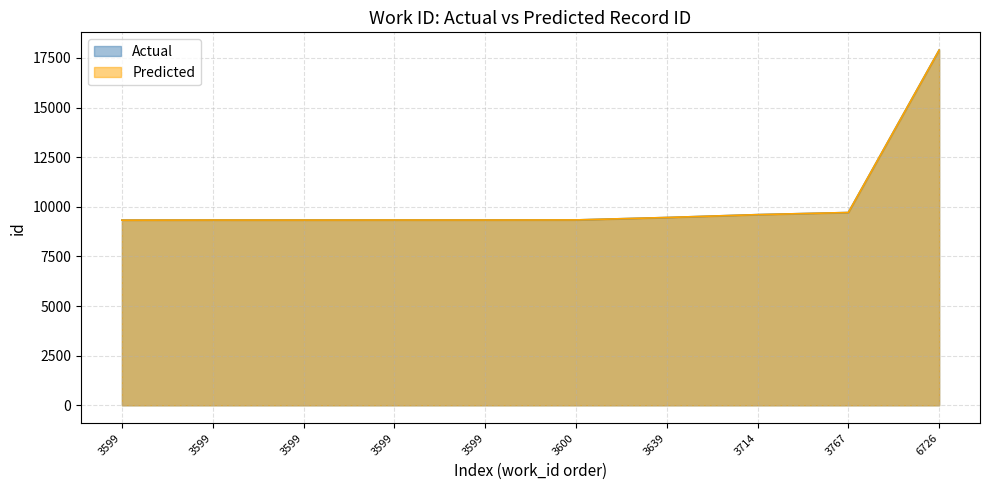

True or false: Actual and Predicted intersect in this chart.

True